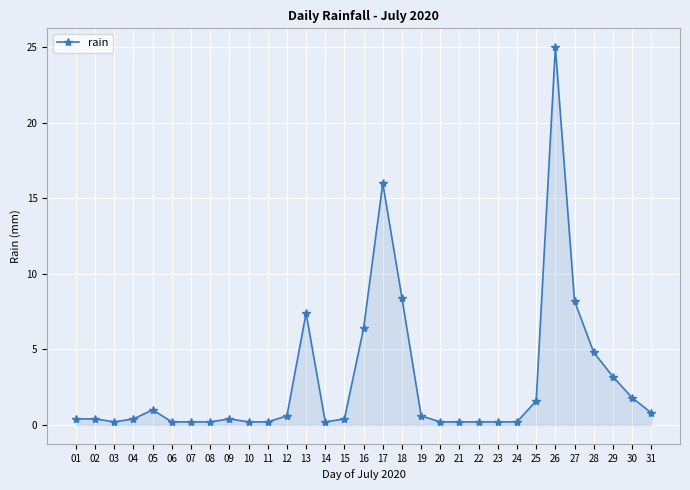

What is the greatest value displayed?

25.0